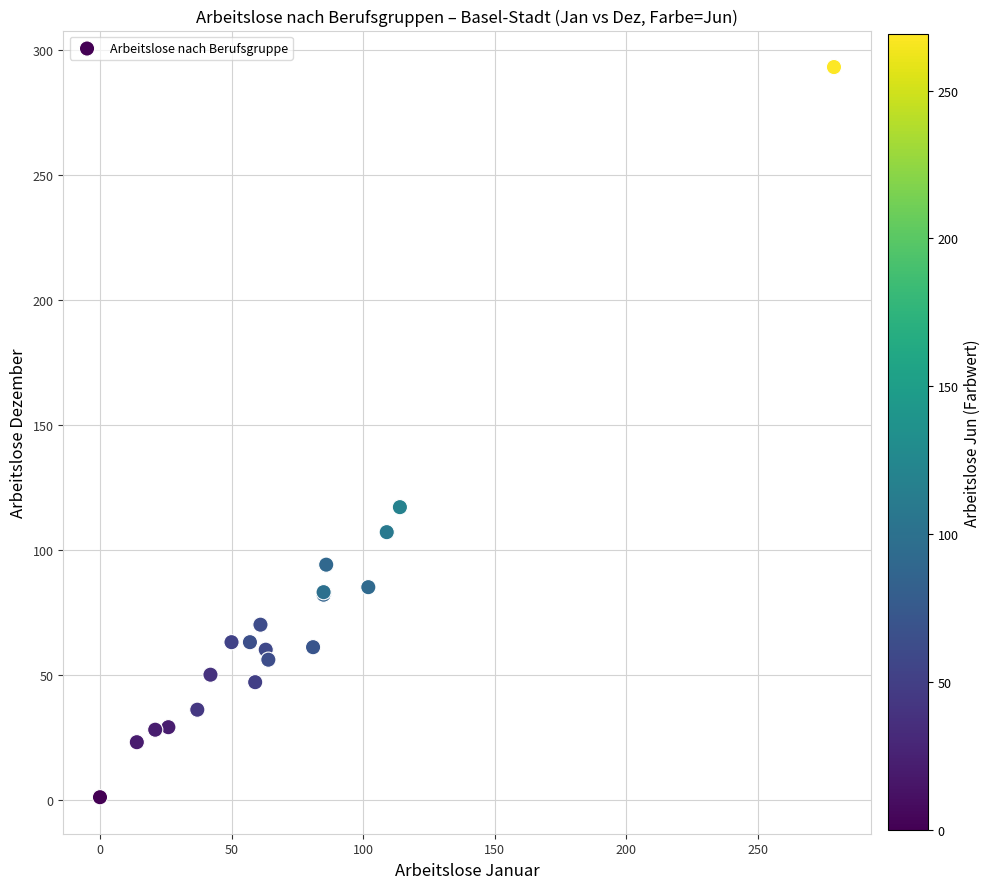

What Y value in the scatter plot is closest to 147?

117